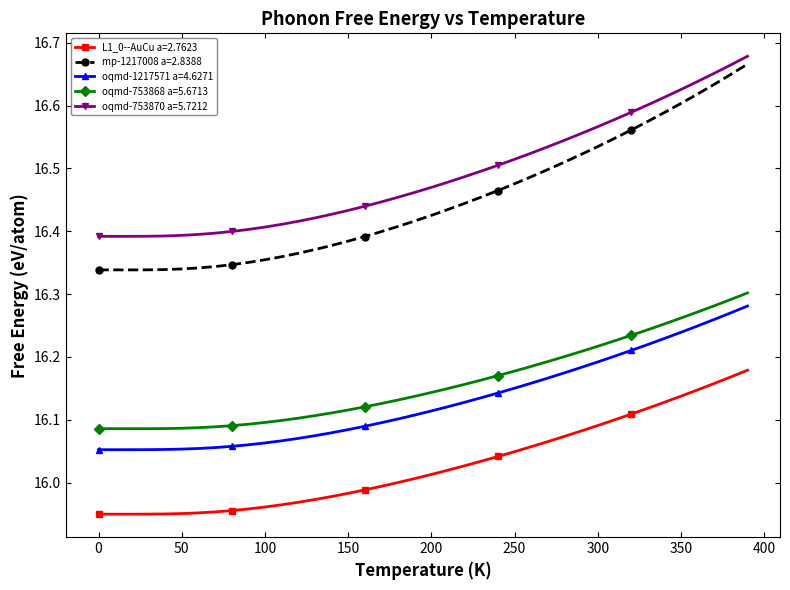

Is this an area chart (filled region under the line)?

No